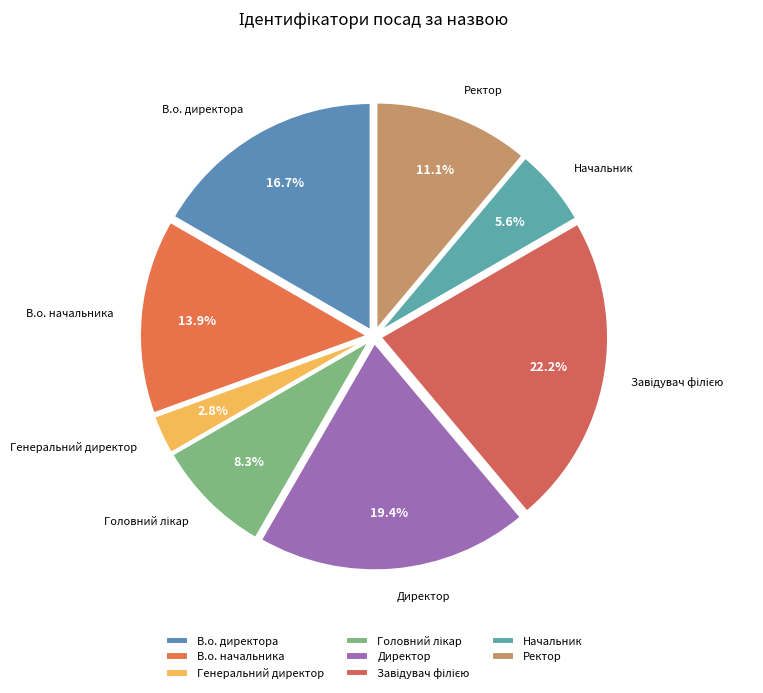

Which has a higher value, В.о. начальника or Директор?

Директор